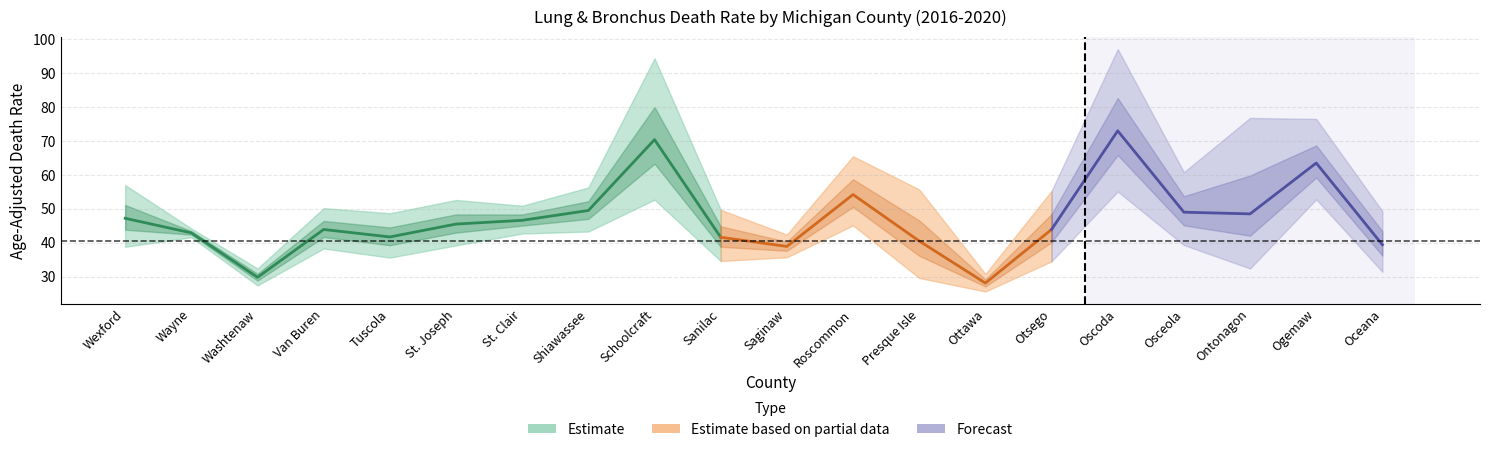

Read the Upper CI value at Wayne.

44.2